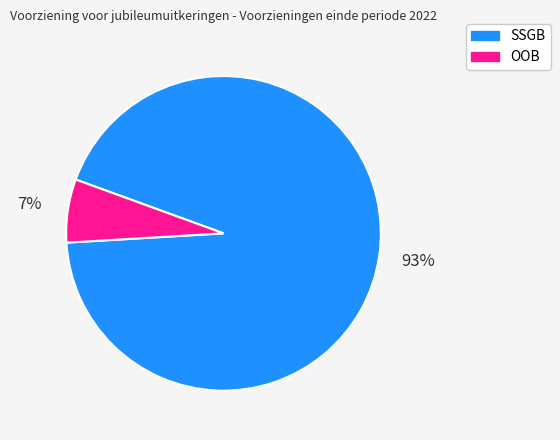

To the nearest percent, what is the combined percentage of SSGB and OOB?

100%